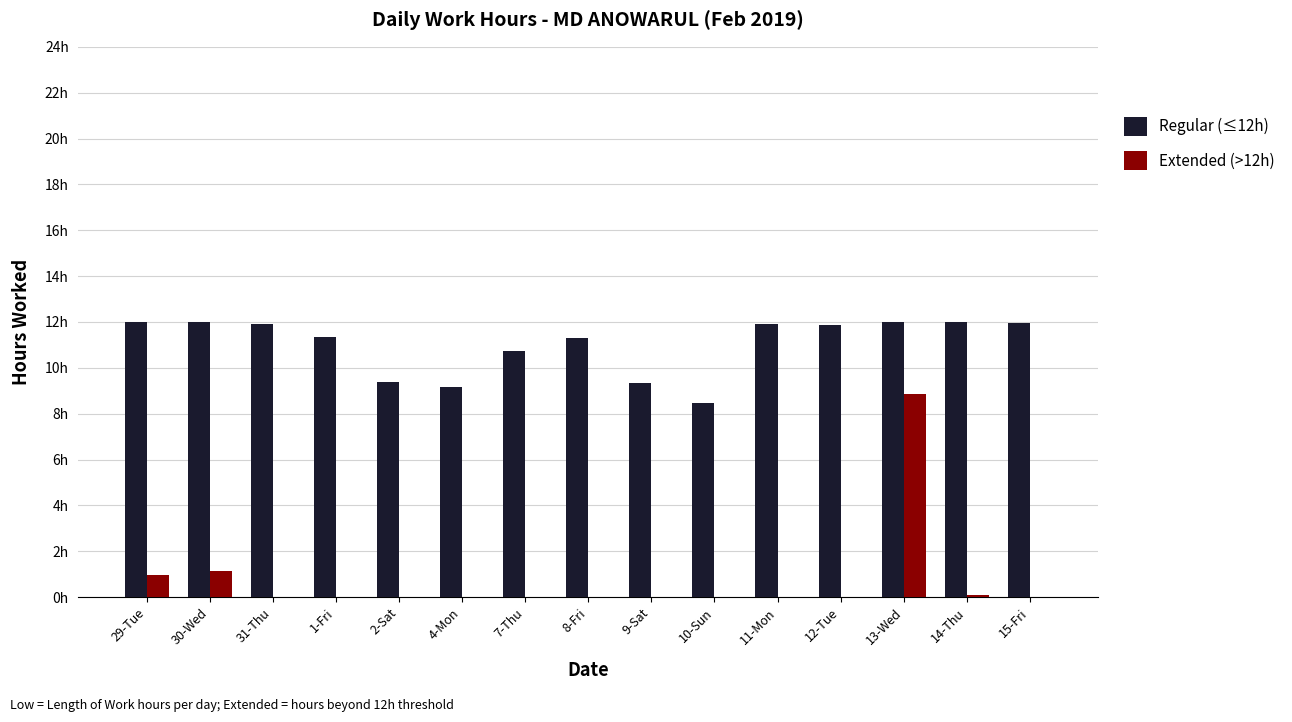

Reading left to right, extract all data points from this chart.

Regular (≤12h): 29-Tue=12.0	30-Wed=12.0	31-Thu=11.9	1-Fri=11.3	2-Sat=9.4	4-Mon=9.2	7-Thu=10.8	8-Fri=11.3	9-Sat=9.3	10-Sun=8.5	11-Mon=11.9	12-Tue=11.8	13-Wed=12.0	14-Thu=12.0	15-Fri=11.9
Extended (>12h): 29-Tue=1.0	30-Wed=1.2	31-Thu=0.0	1-Fri=0.0	2-Sat=0.0	4-Mon=0.0	7-Thu=0.0	8-Fri=0.0	9-Sat=0.0	10-Sun=0.0	11-Mon=0.0	12-Tue=0.0	13-Wed=8.8	14-Thu=0.1	15-Fri=0.0